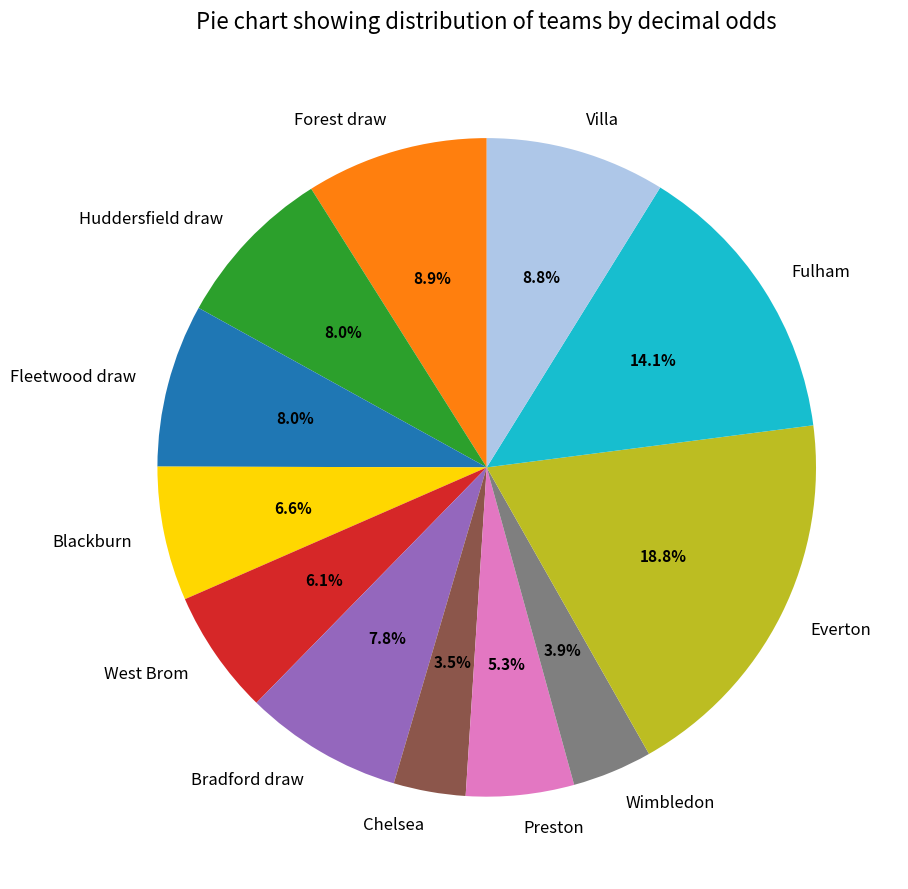

What percentage do Blackburn and Fleetwood draw together represent?

14.6%